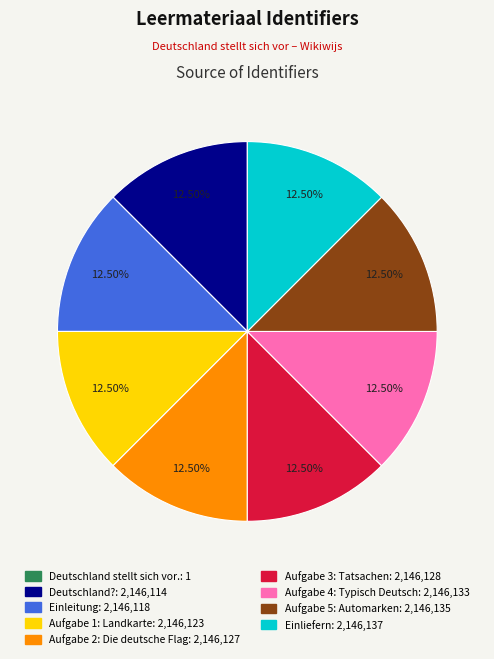

Does any single category account for the majority?

No